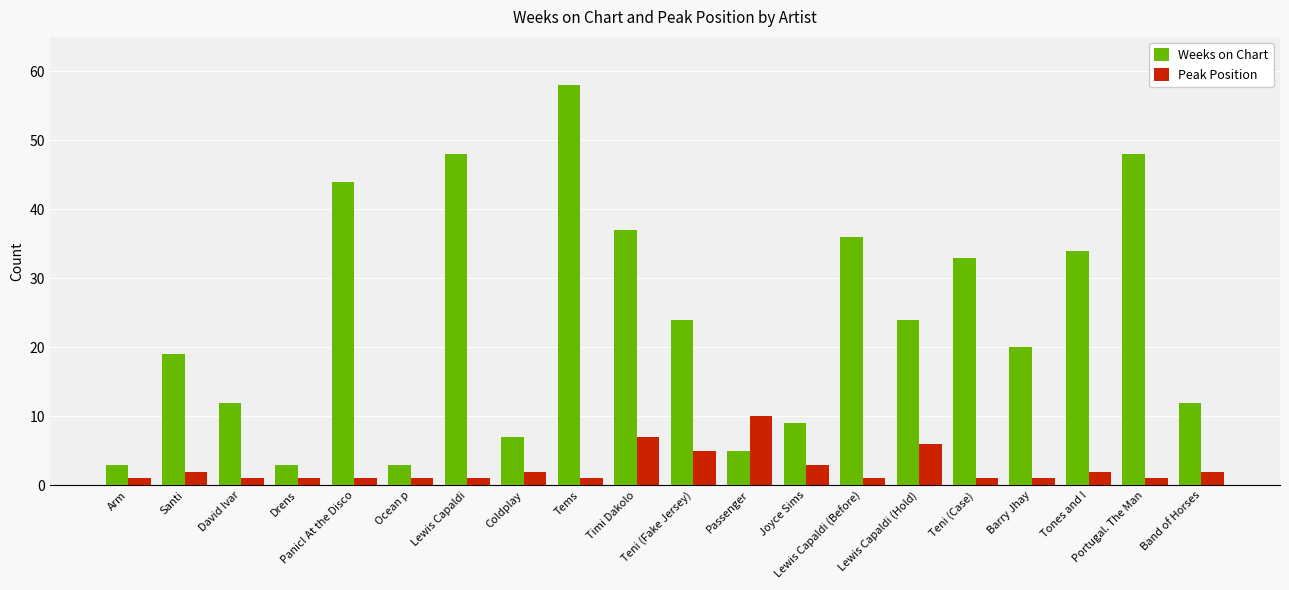

List the series in order of their overall mean, lowest first.

Peak Position, Weeks on Chart